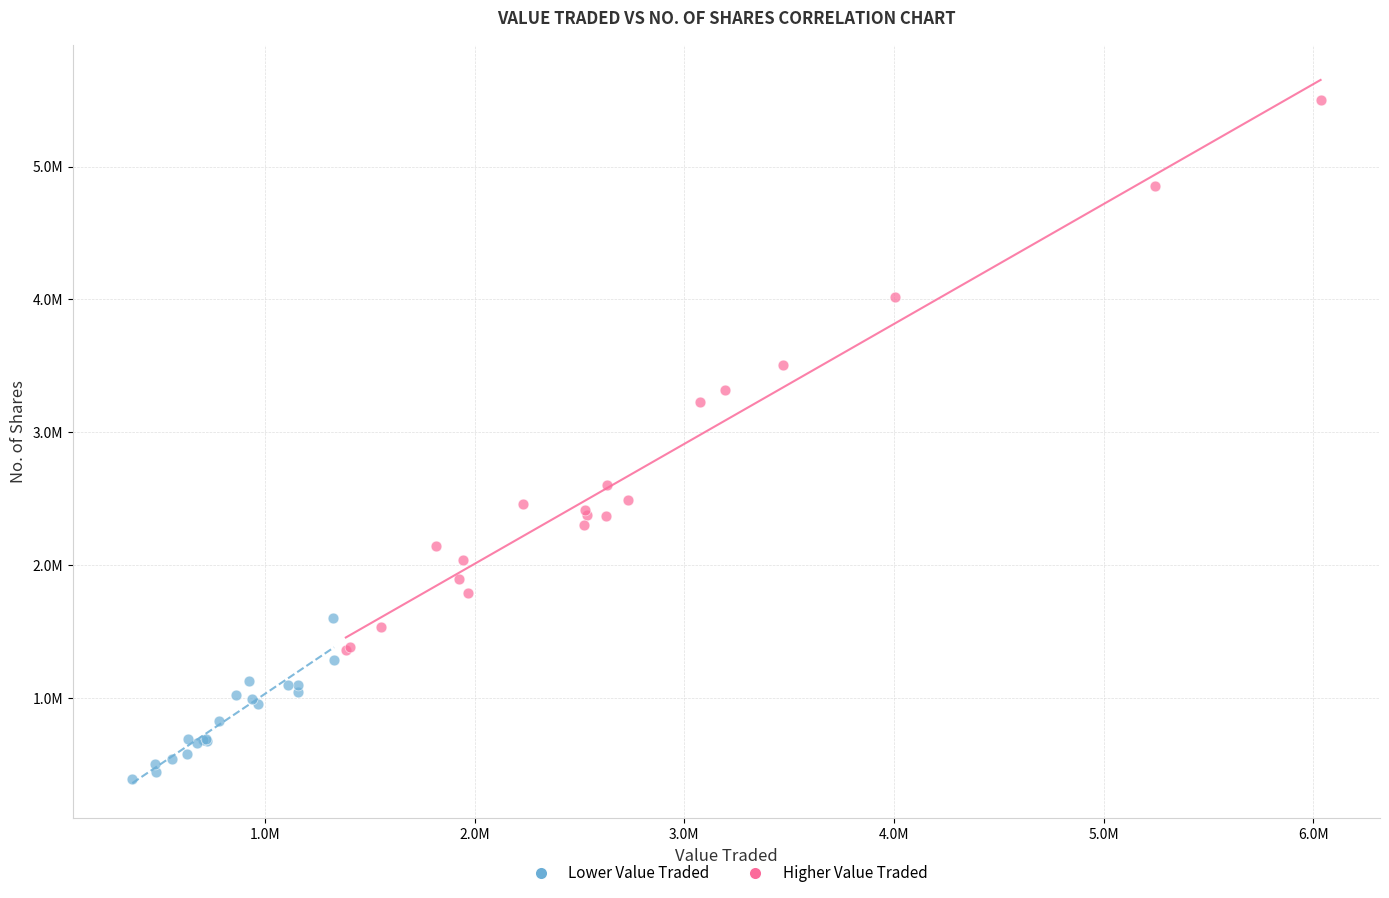

What are all the series names shown in the legend?

Lower Value Traded, Higher Value Traded